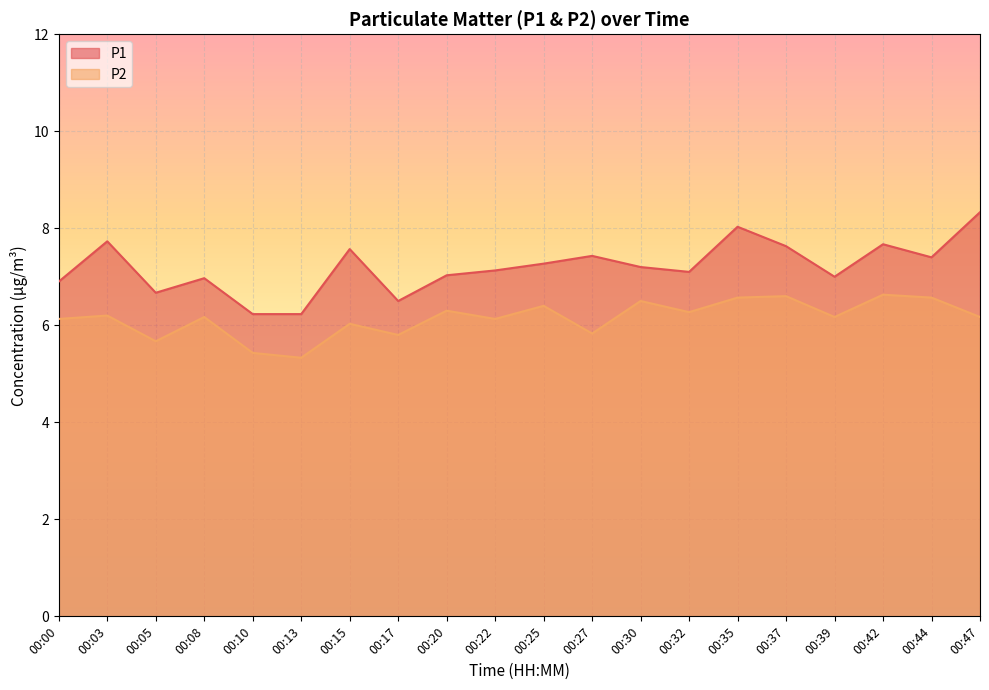

True or false: P1 has more than 1 interior local peaks.

True